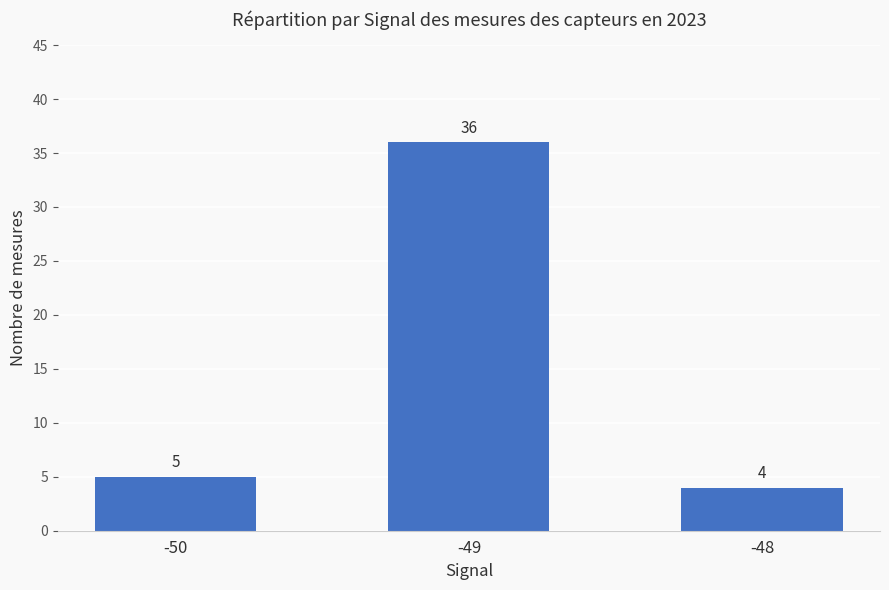

What value does the data have at -49, to the nearest 10?

40